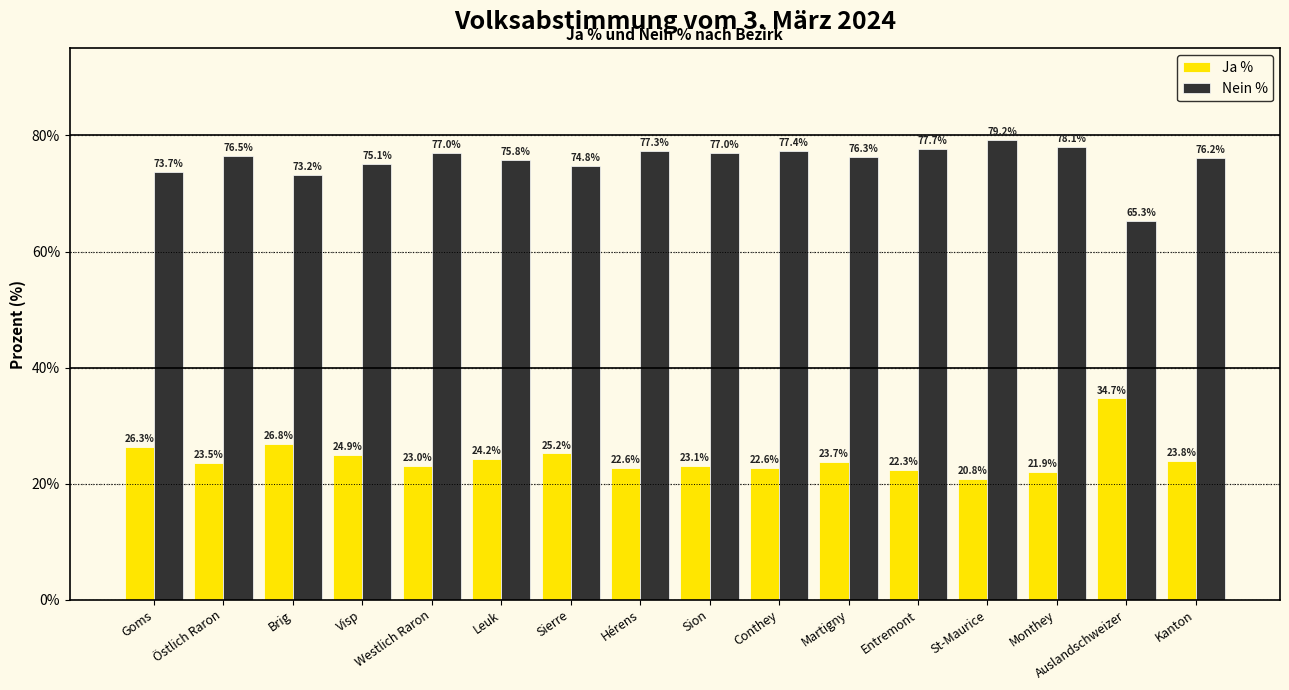

What is the label of the 14th bar from the left?

Monthey